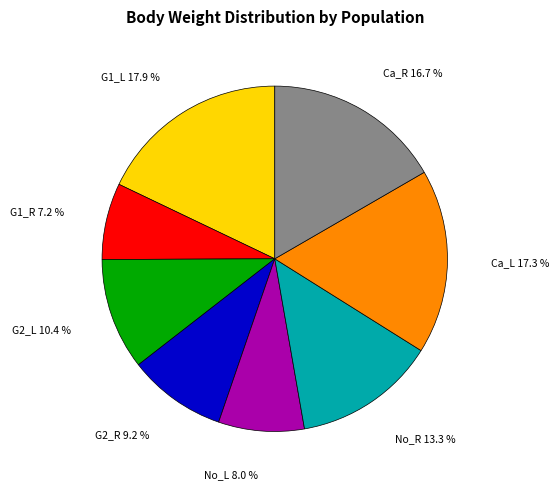

Is there a majority slice in this chart?

No